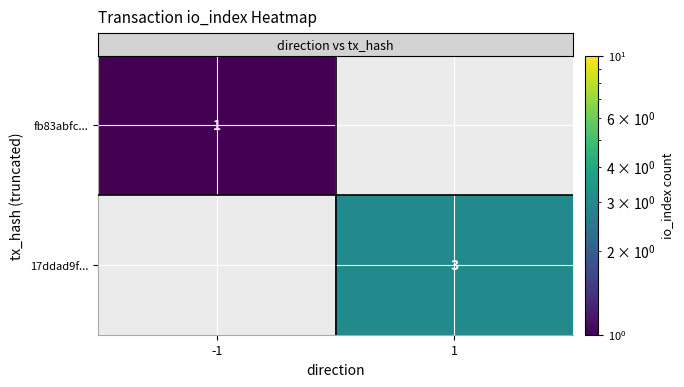

At which label is row_1 closest to 1?

-1